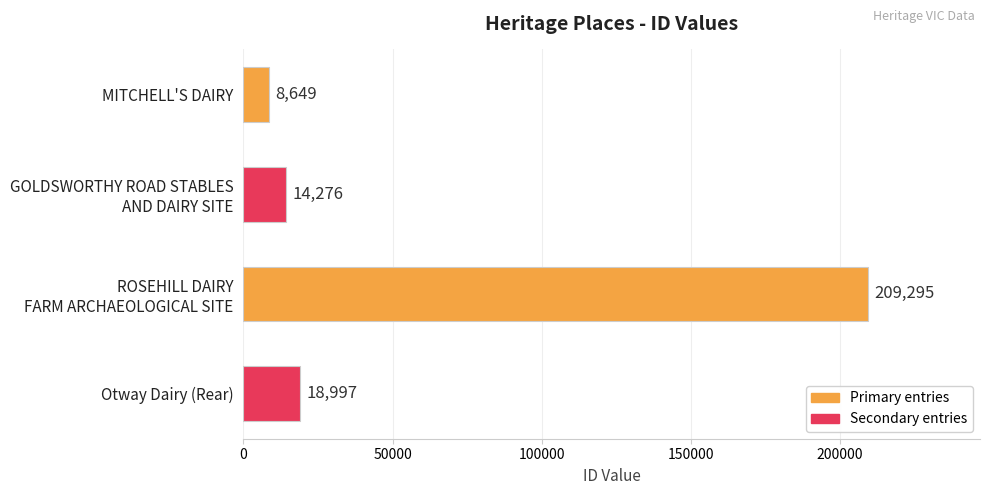

Rank the categories by value from lowest to highest.

MITCHELL'S DAIRY, GOLDSWORTHY ROAD STABLES
AND DAIRY SITE, Otway Dairy (Rear), ROSEHILL DAIRY
FARM ARCHAEOLOGICAL SITE